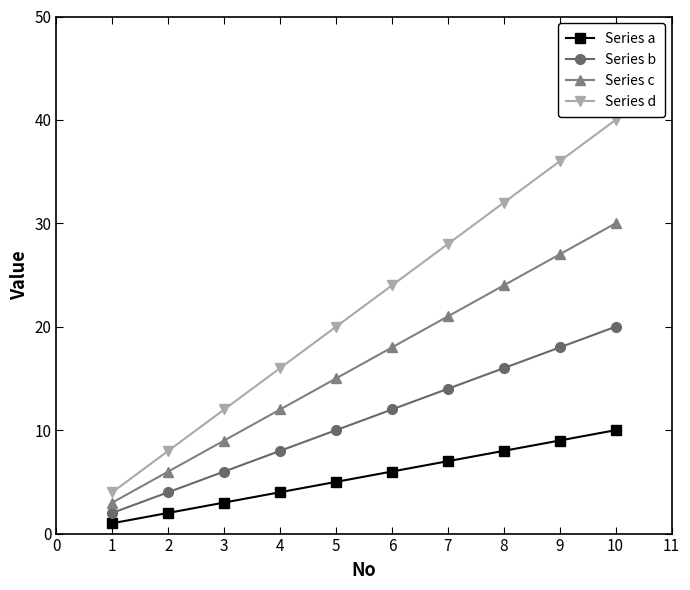

Which series has the widest spread of values?

Series d